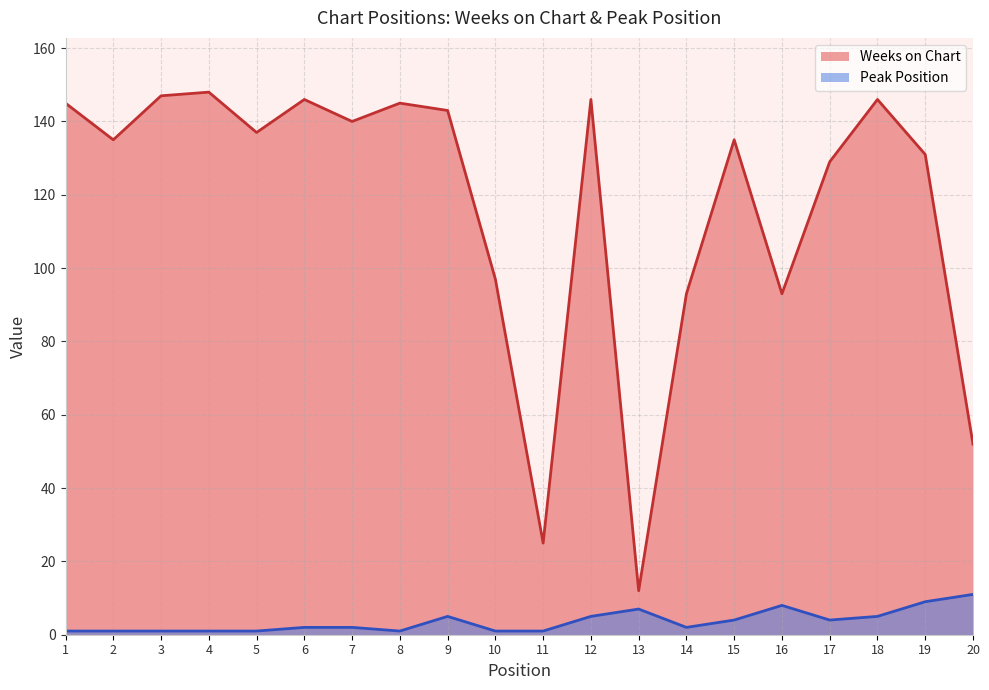

The Peak Position series shows 1 at 11. True or false?

True